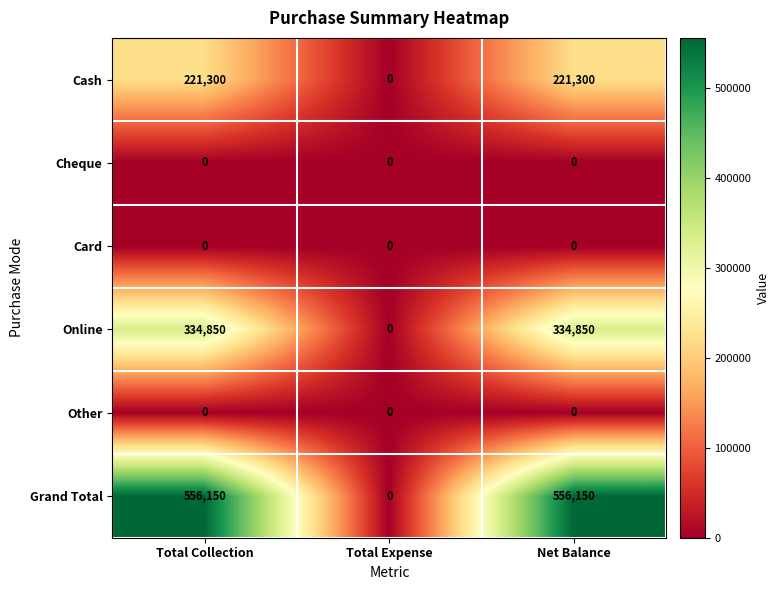

How many data points does each series have?

3